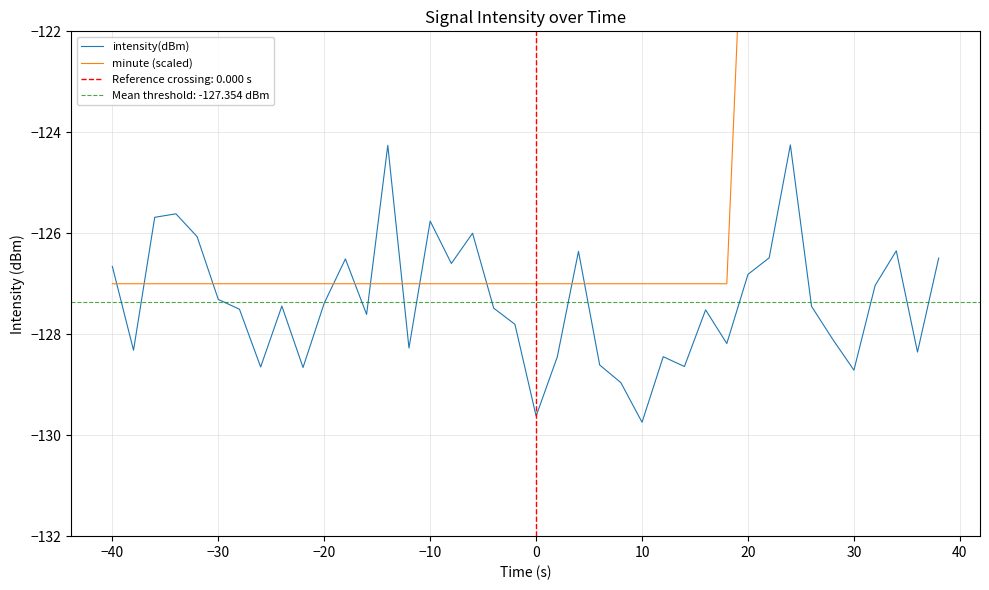

True or false: intensity(dBm) and minute (scaled) cross at least once.

True